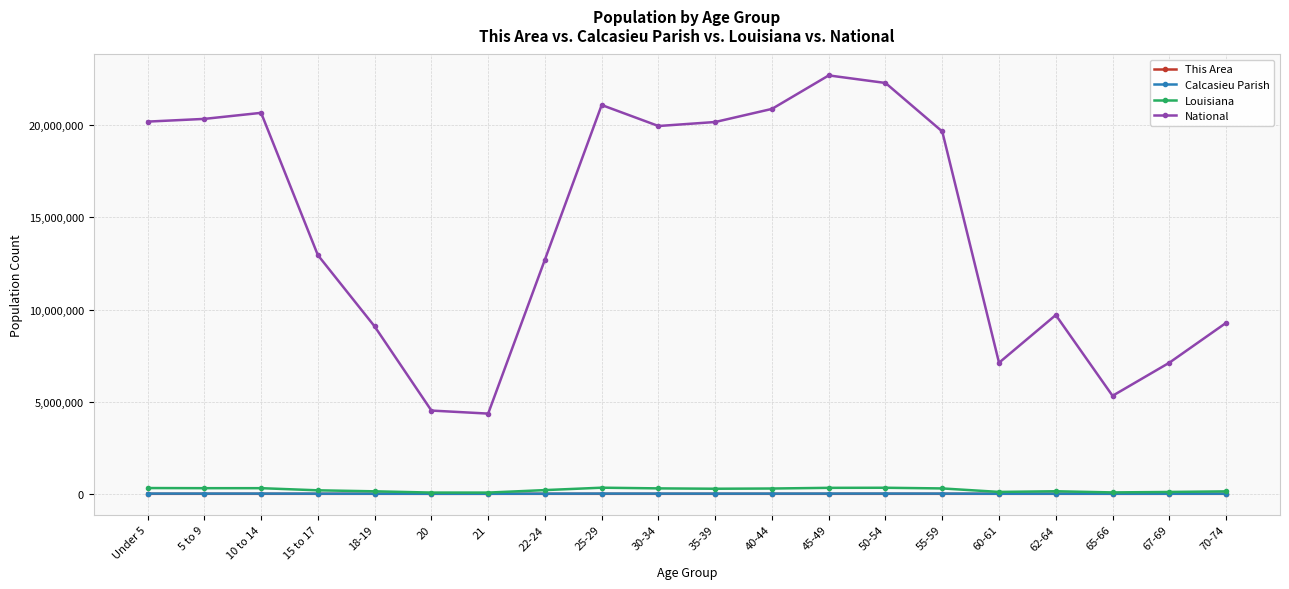

Count the number of data series in this chart.

4